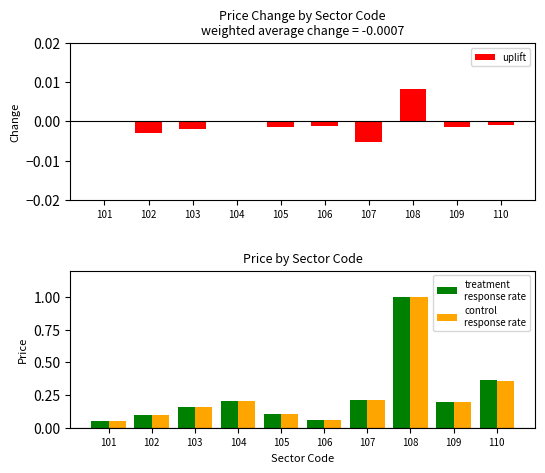

List the series in order of their peak value, highest first.

treatment
response rate, control
response rate, uplift